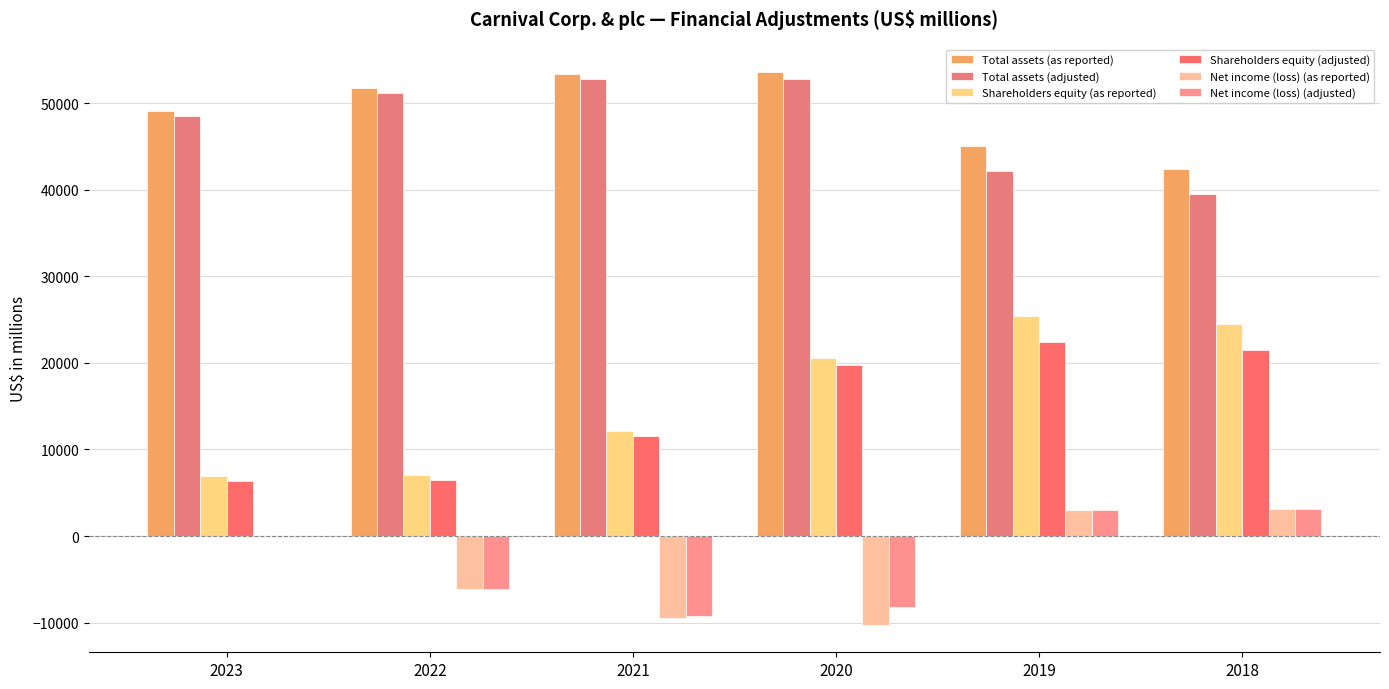

What is the average value of the Total assets (as reported) series?

49203